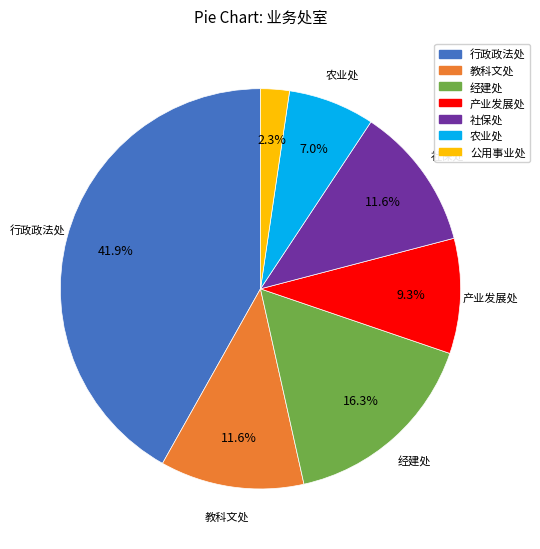

To the nearest percent, what portion does 产业发展处 represent?

9%